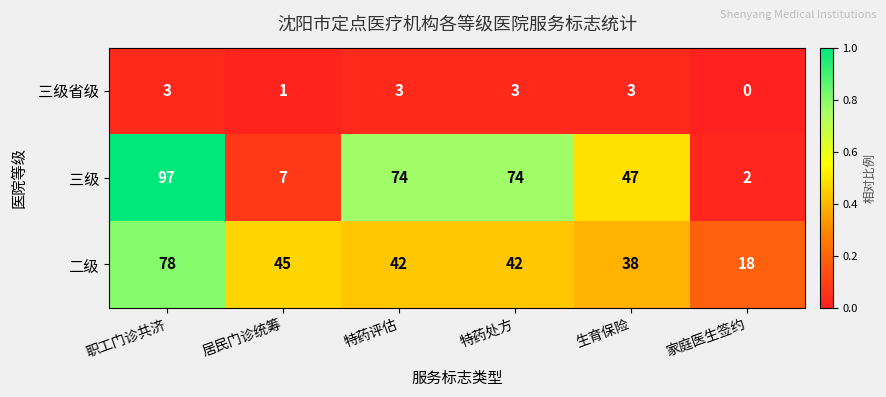

Reading left to right, extract all data points from this chart.

三级省级: 3	1	3	3	3	0
三级: 97	7	74	74	47	2
二级: 78	45	42	42	38	18